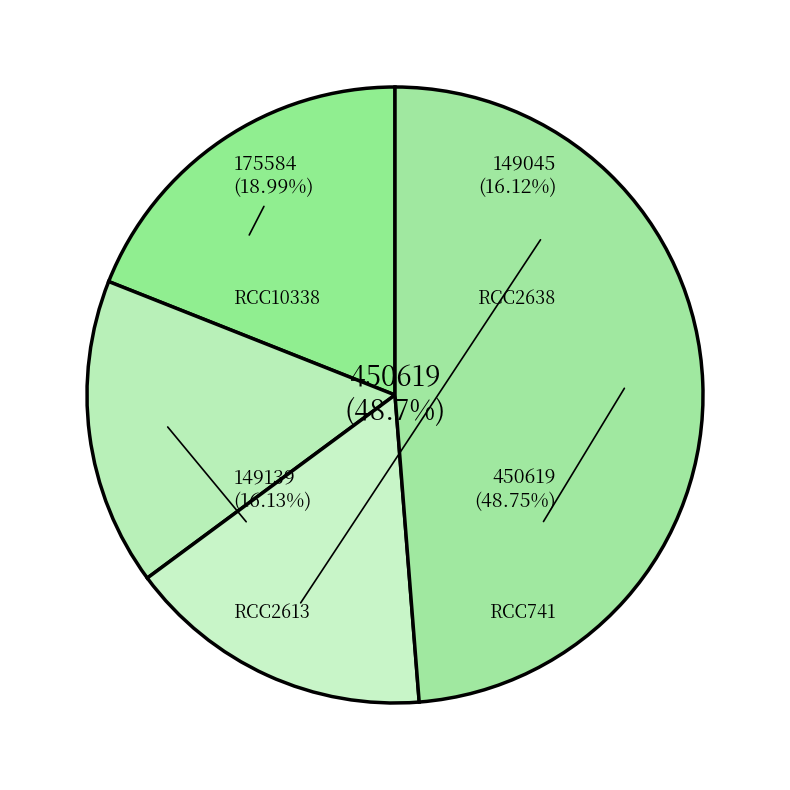

Is it true that RCC741 is 49% of the pie?

True